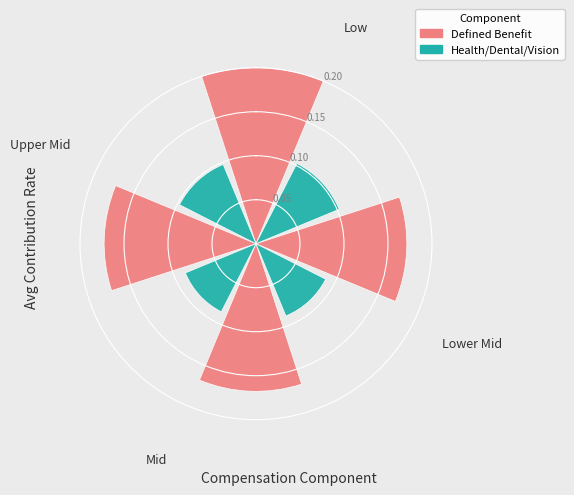

How many data points does each series have?

4